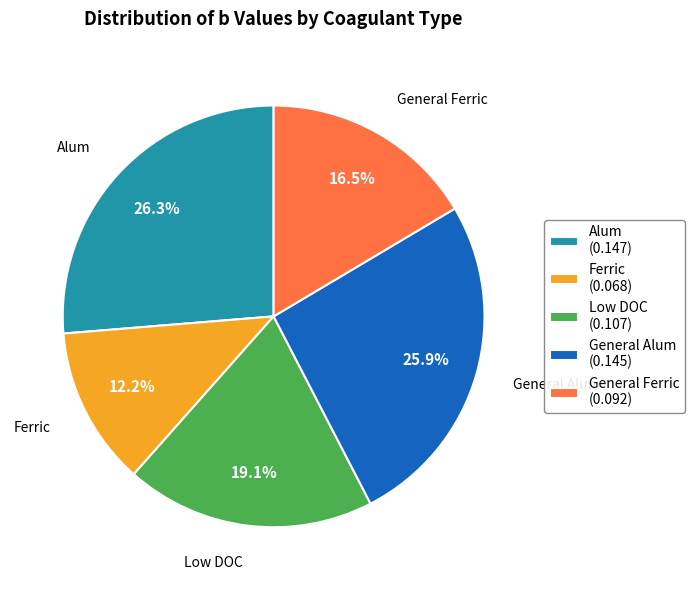

Which has a higher value, Alum or Ferric?

Alum